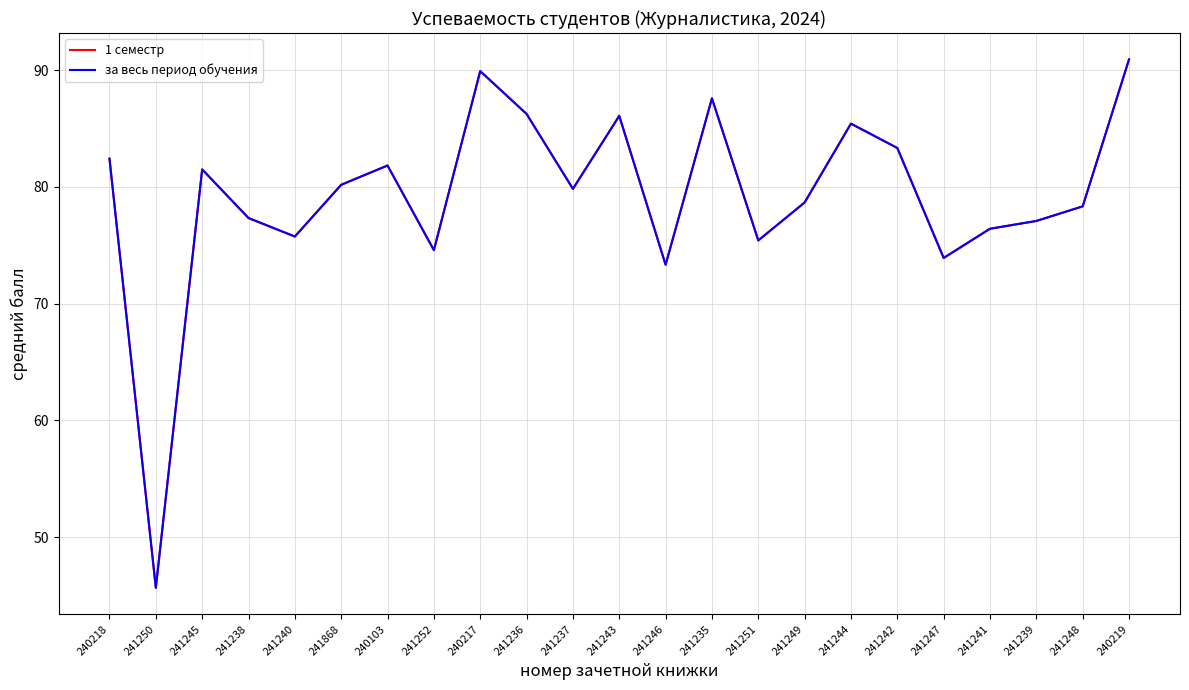

List the labels in order of за весь период обучения value, smallest first.

241250, 241246, 241247, 241252, 241251, 241240, 241241, 241239, 241238, 241248, 241249, 241237, 241868, 241245, 240103, 240218, 241242, 241244, 241243, 241236, 241235, 240217, 240219